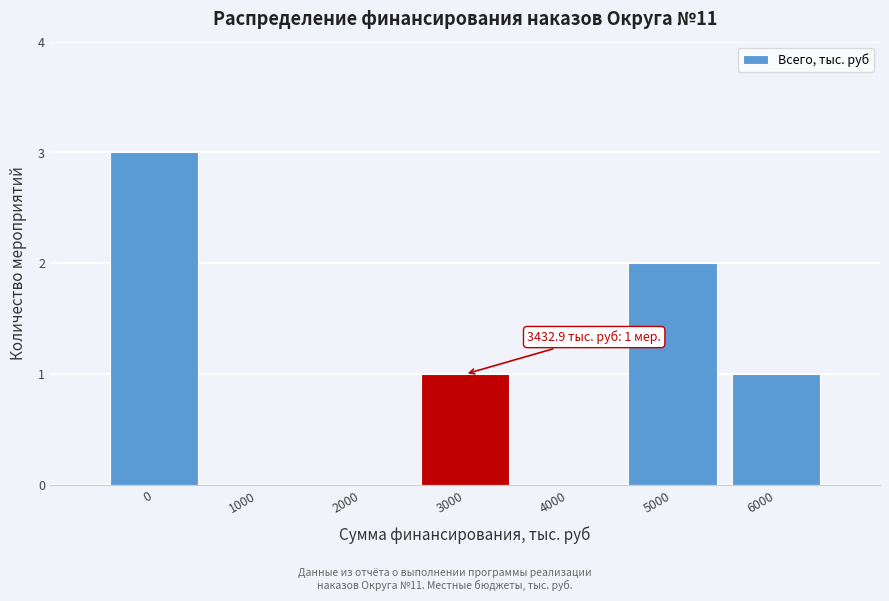

Reading left to right, extract all data points from this chart.

0=3	1000=0	2000=0	3000=1	4000=0	5000=2	6000=1